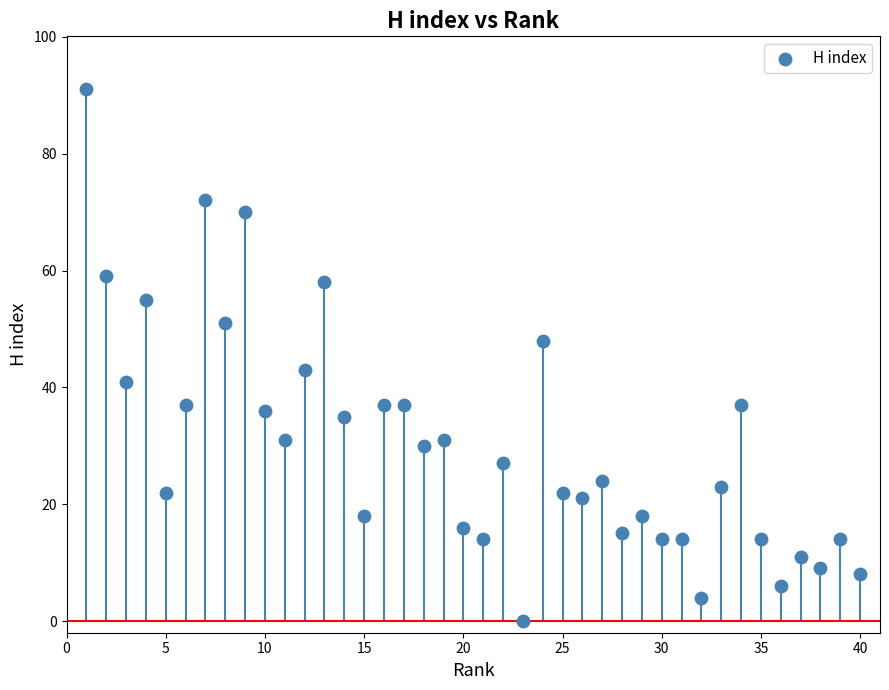

What is the range of Y values (max minus min)?

91